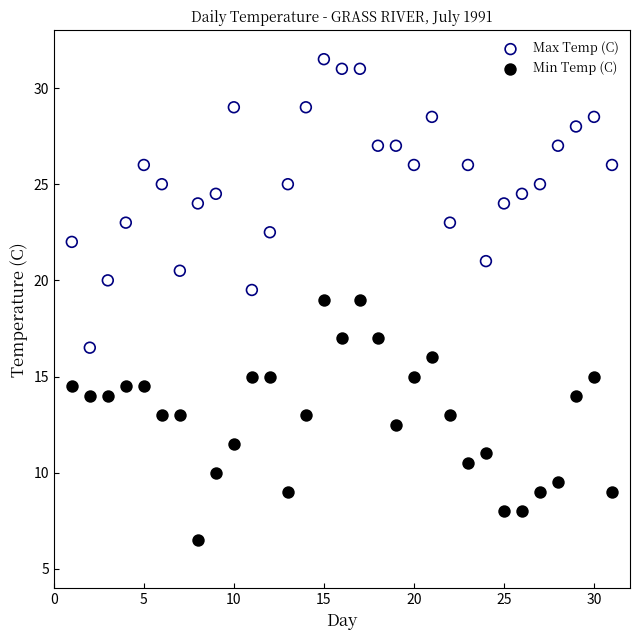

Across all data points, what is the range of Y values (max minus min)?

25.0